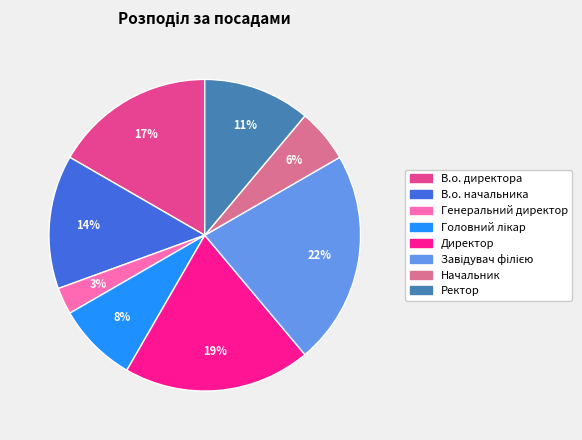

Is В.о. директора the majority of the pie?

No